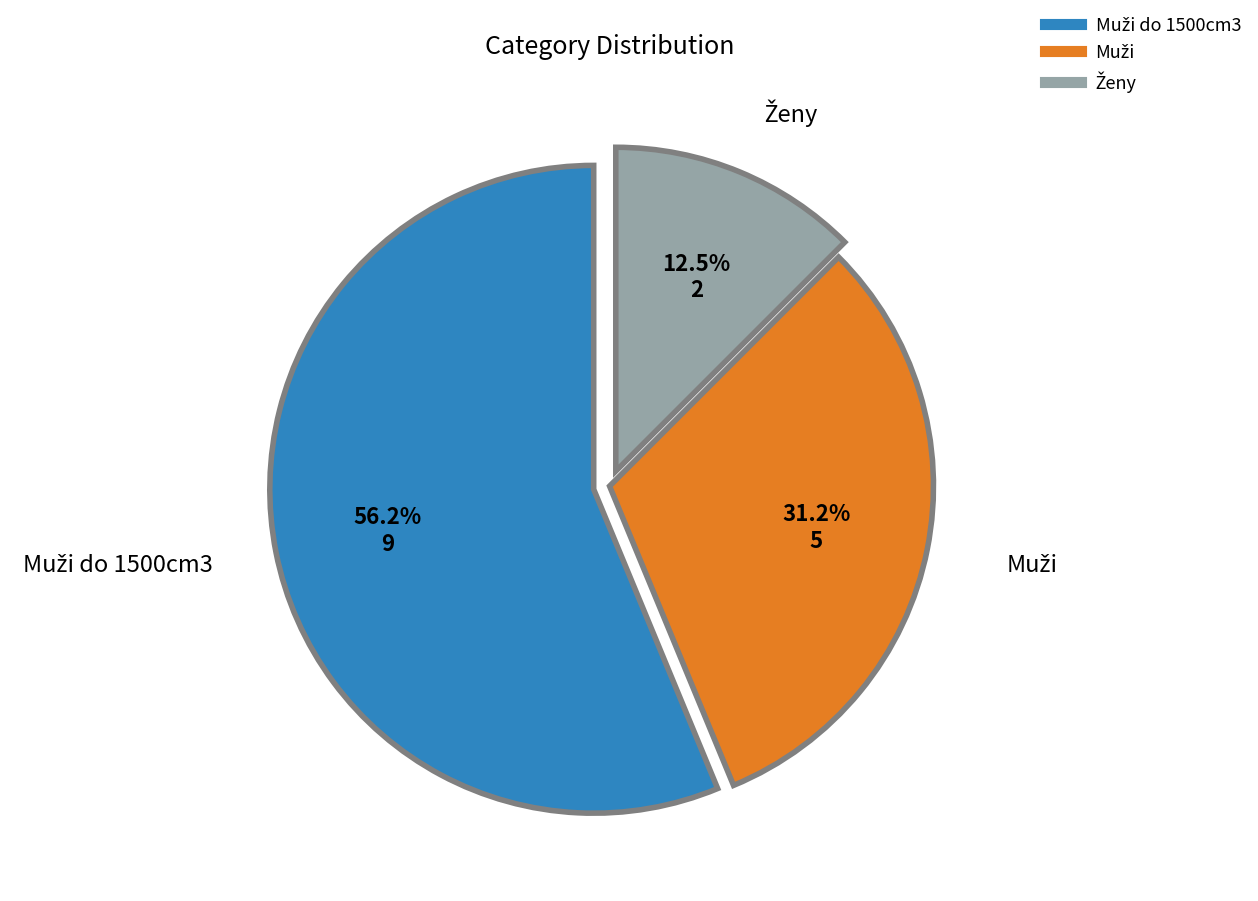

Is there a majority slice in this chart?

Yes